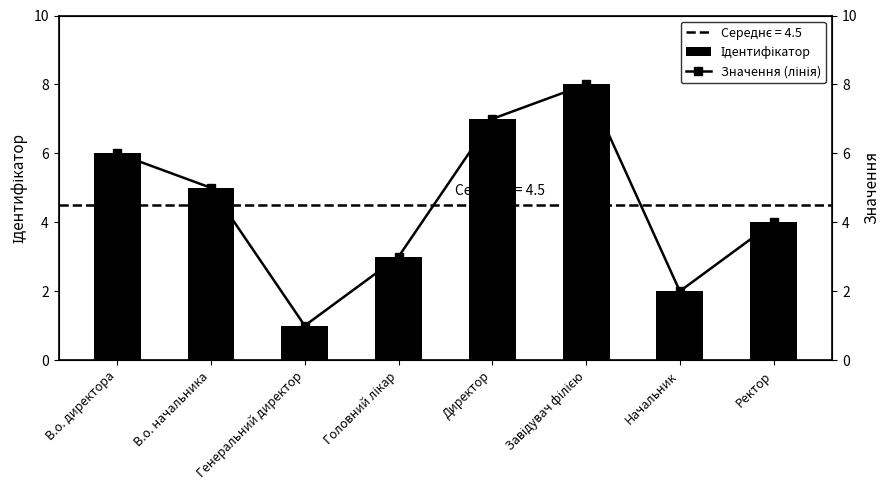

What is the difference between the second highest and minimum values in the Ідентифікатор series?

6